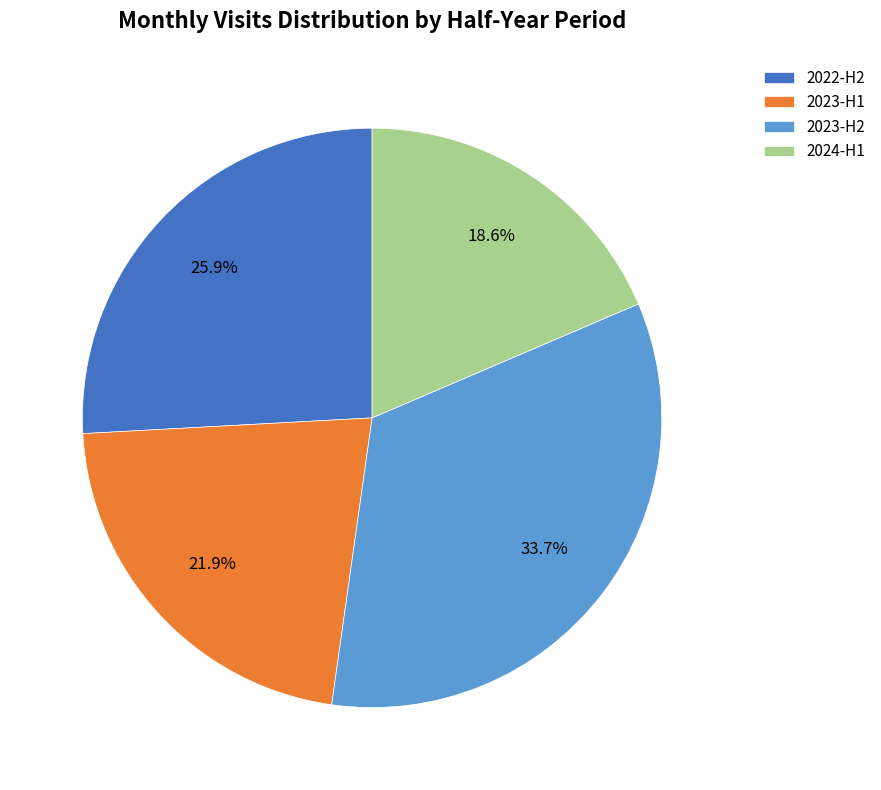

Do 2022-H2 and 2024-H1 together represent more than half of the pie?

No